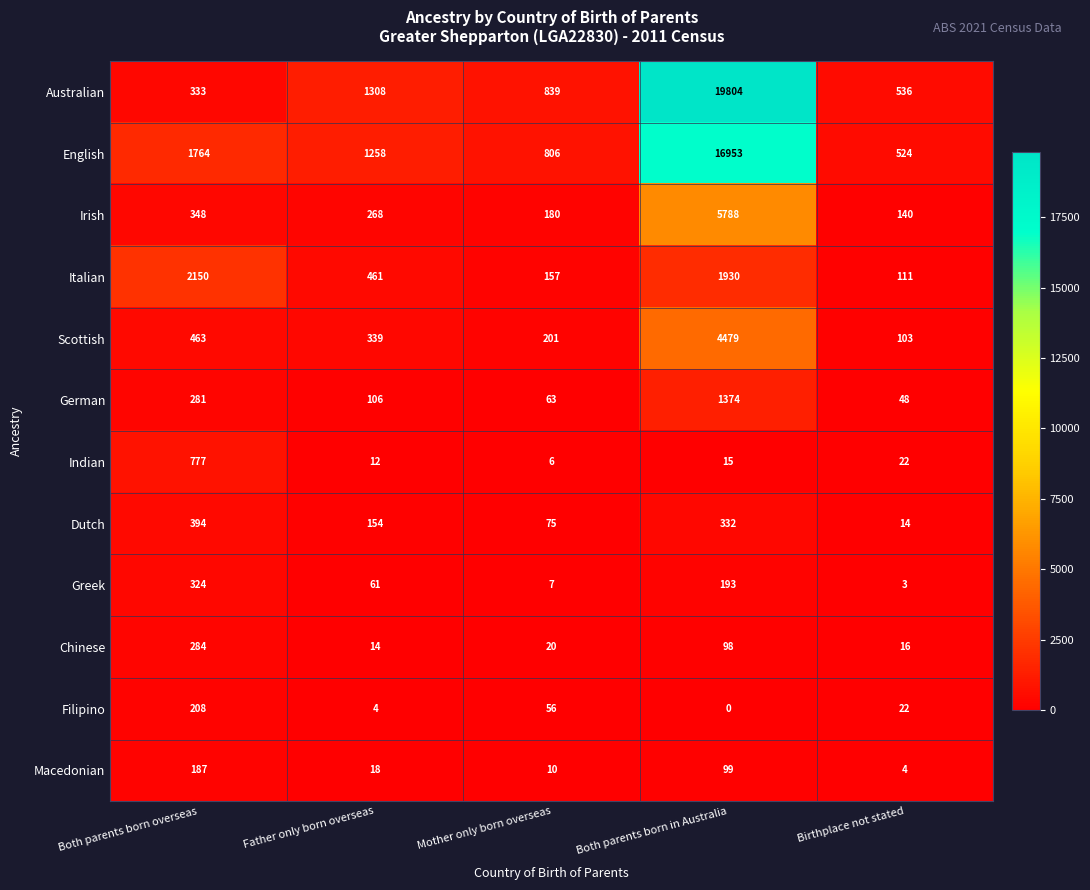

Rank the series by their maximum value, from lowest to highest.

Macedonian, Filipino, Chinese, Greek, Dutch, Indian, German, Italian, Scottish, Irish, English, Australian